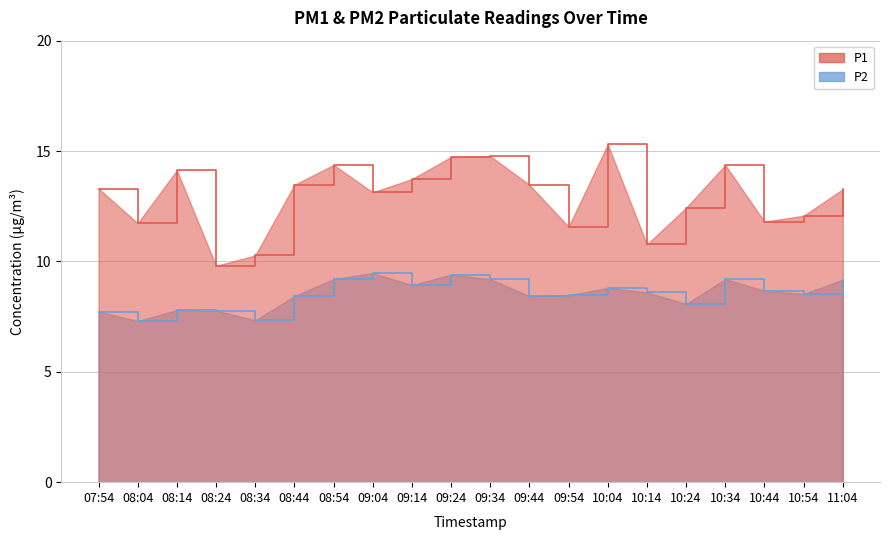

Which series has the largest range (max minus min)?

P1